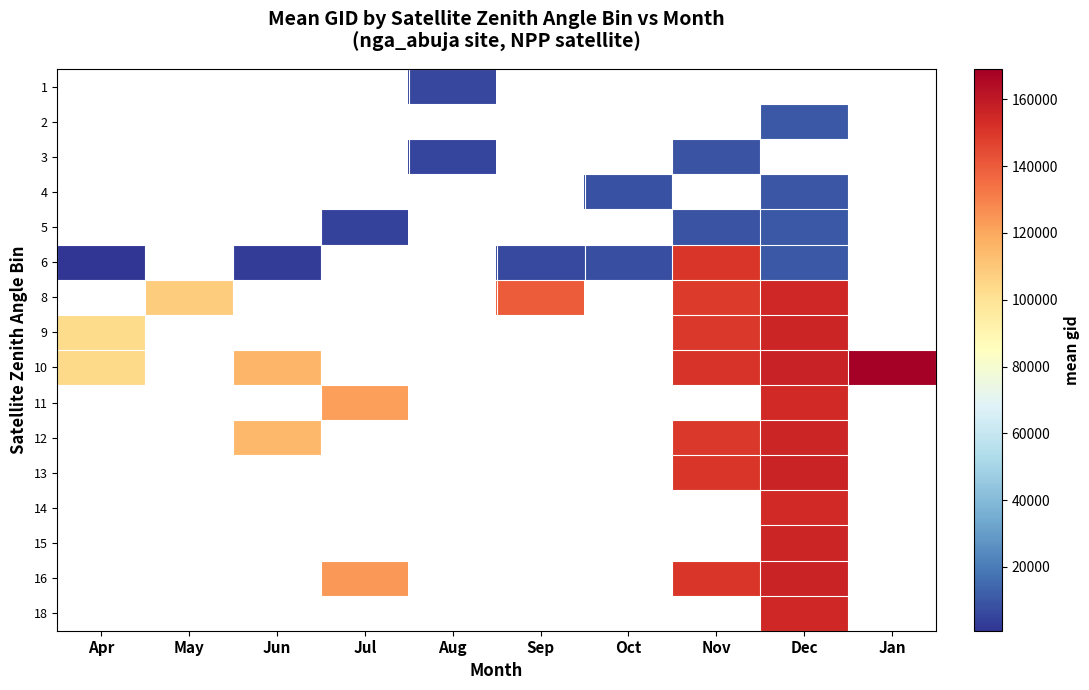

What is the minimum value shown in the chart?

854.0